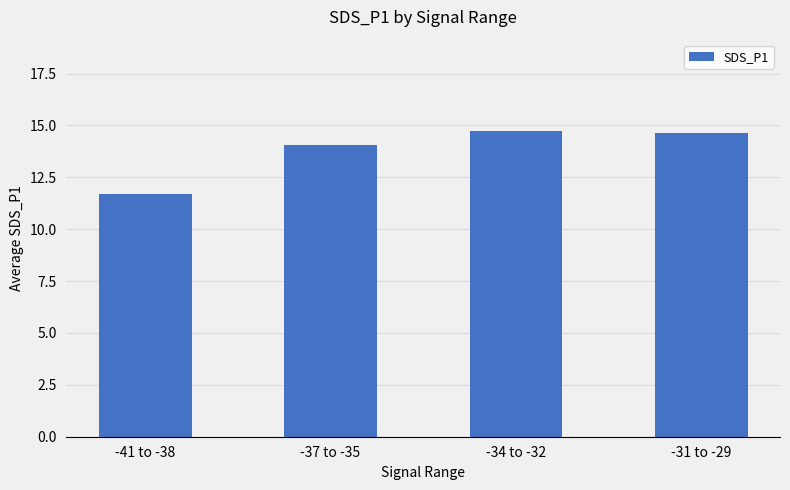

What is the sum of the values at -41 to -38 and -34 to -32?

26.4